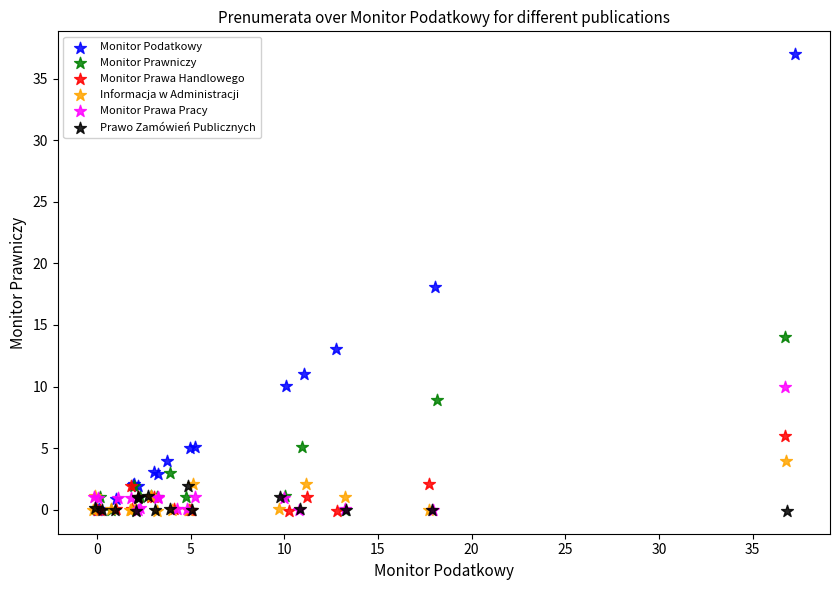

Which series reaches the maximum Y coordinate?

Monitor Podatkowy